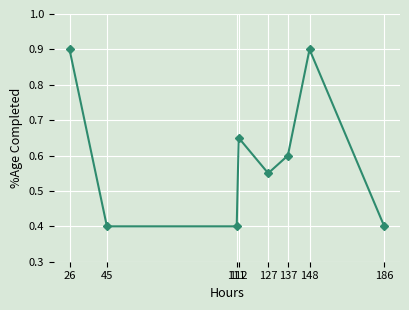

What is the sum of the values at 112 and 186?

1.1